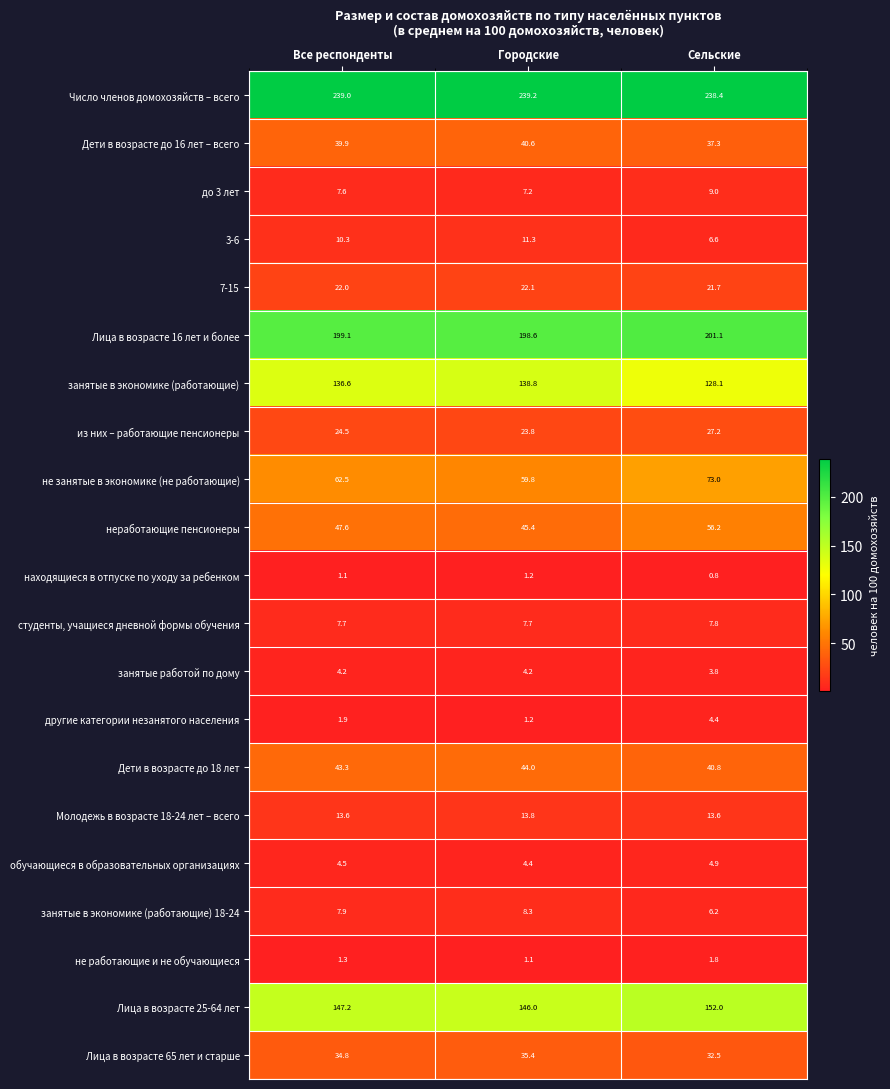

What is the spread (max minus min) of values at Все респонденты?

237.9